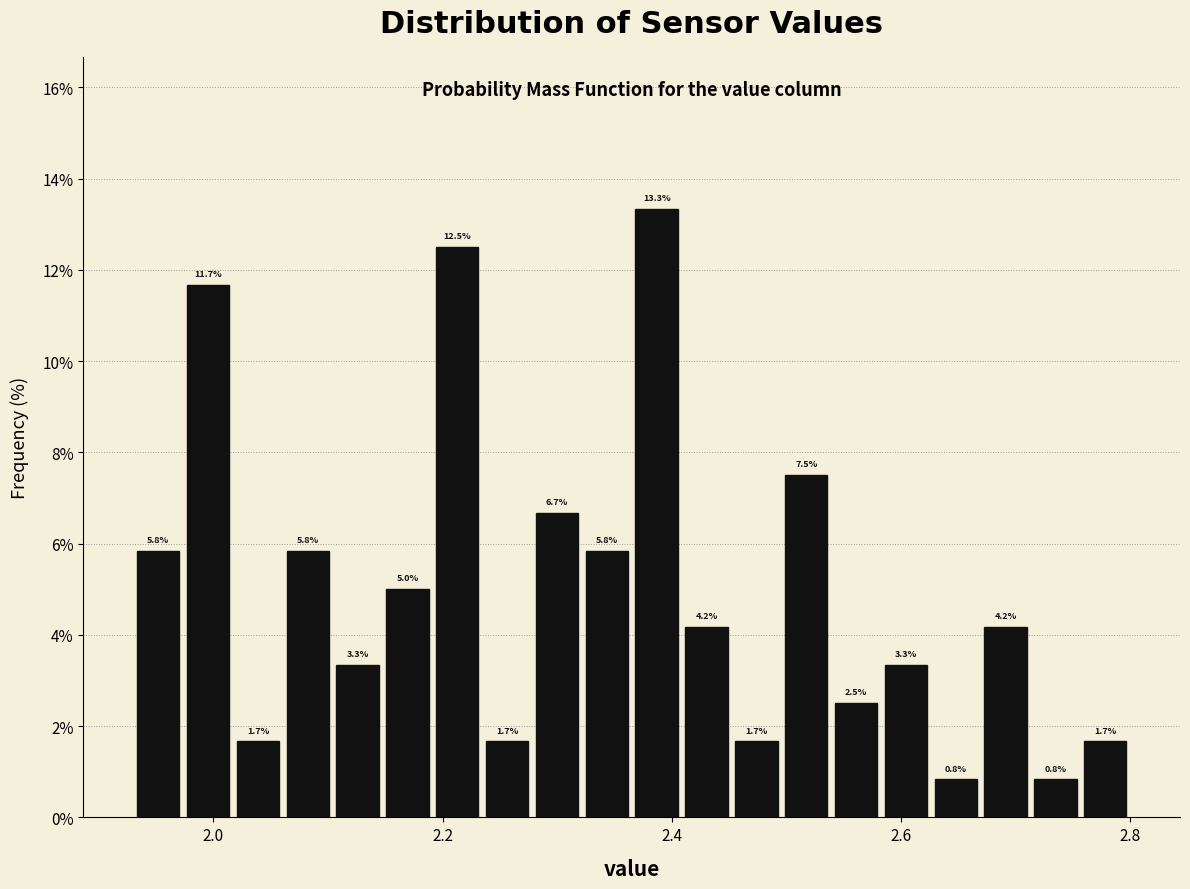

Read against the x-axis, roughly where is the centre of the tallest bar?

2.38